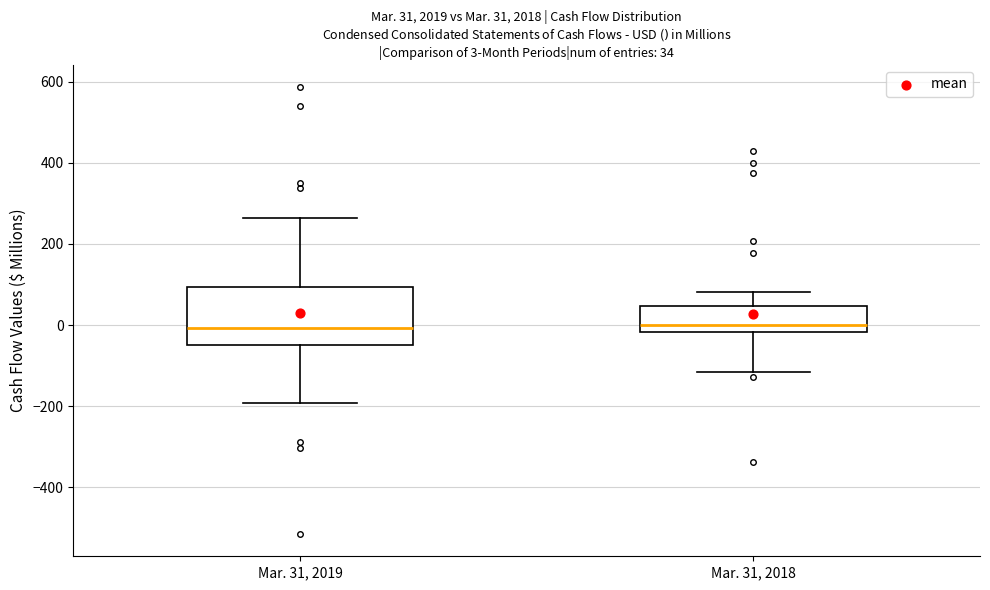

Comparing the boxes themselves (not the whiskers), which one is the tallest?

Mar. 31, 2019